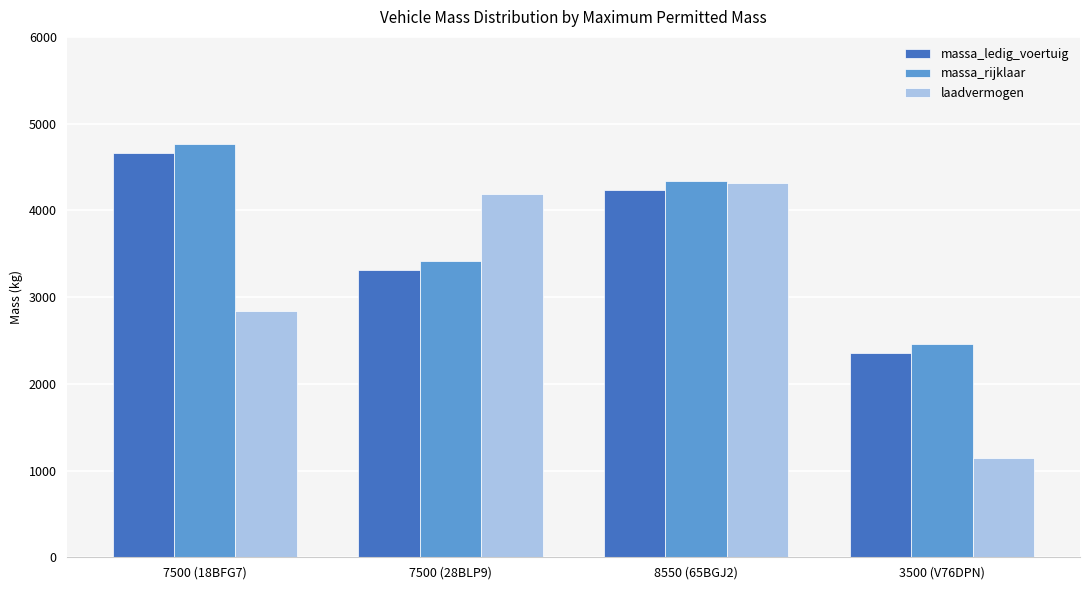

True or false: laadvermogen has a value of 5737 at 8550 (65BGJ2).

False